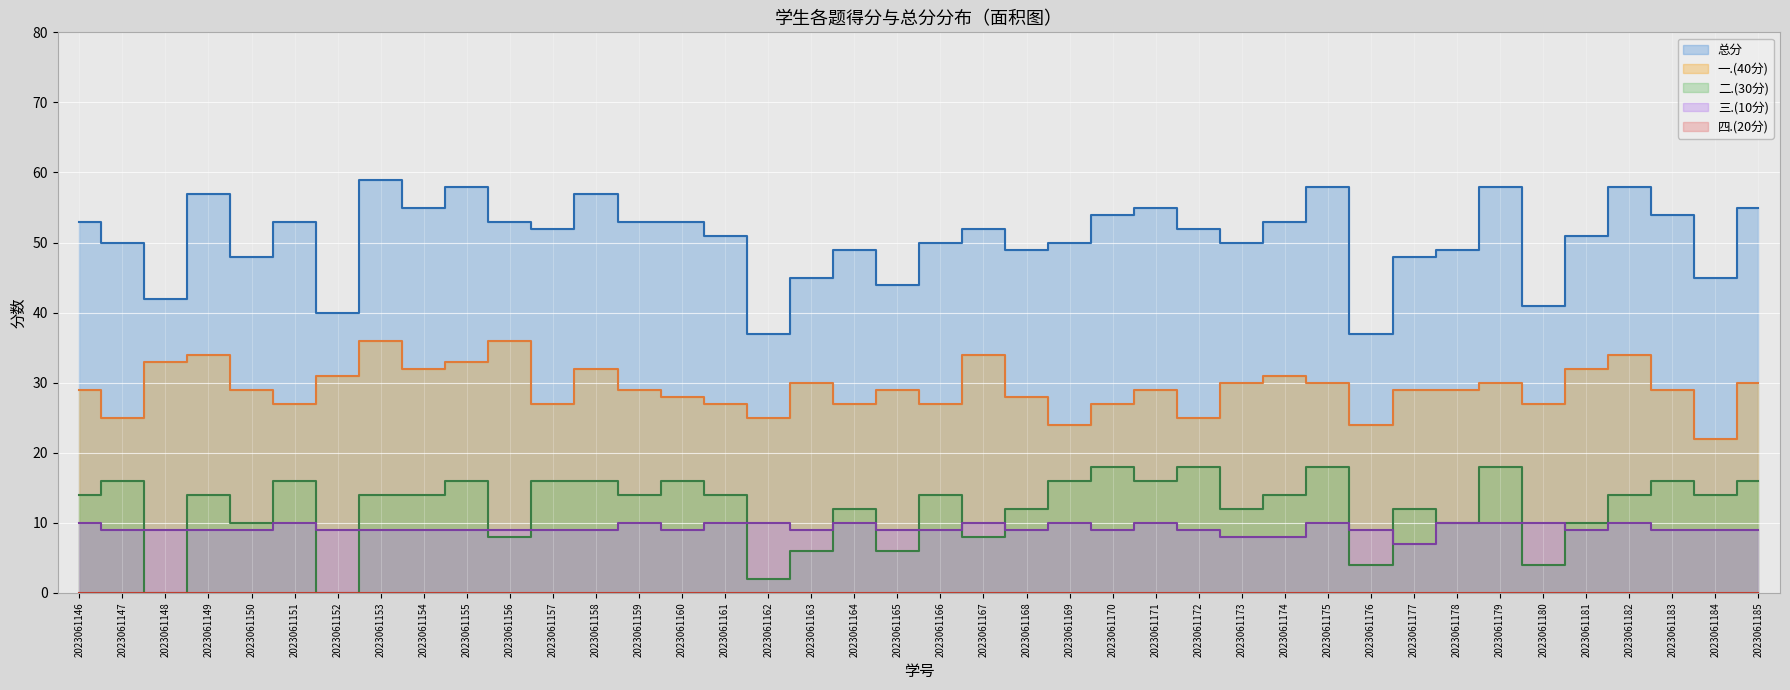

At how many categories does at least one series exceed 17?

40